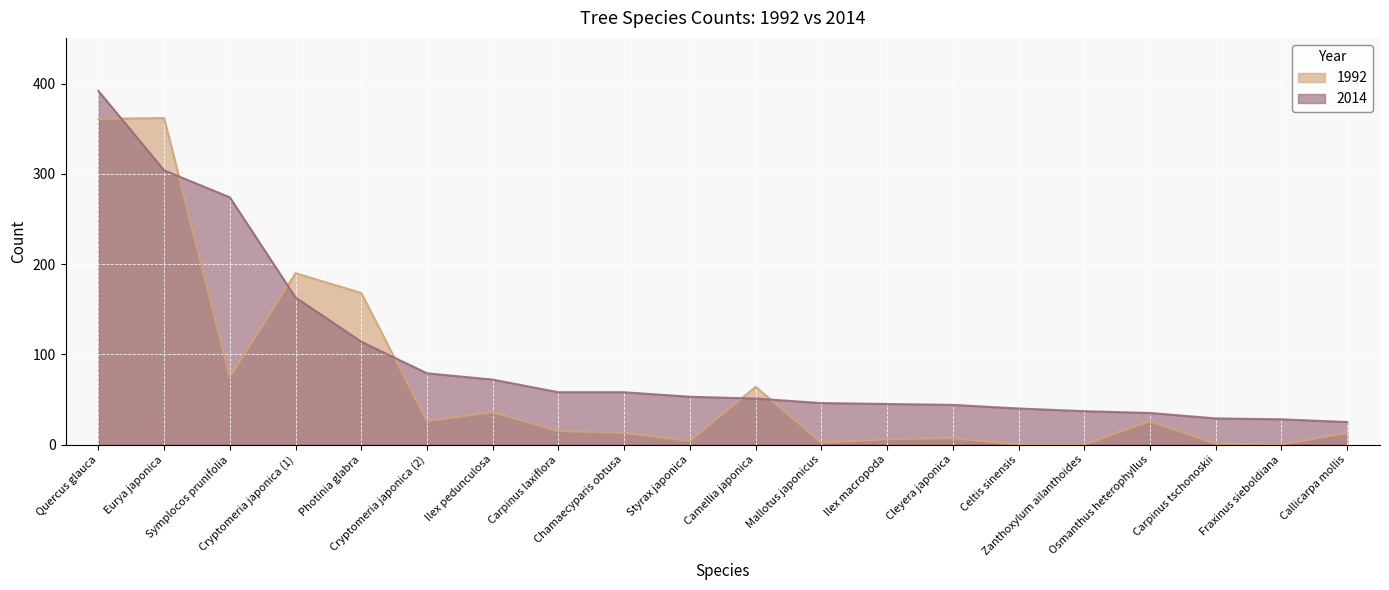

Reading left to right, extract all data points from this chart.

1992: 361	362	75	190	168	26	36	15	13	4	64	2	6	7	0	0	26	1	0	13
2014: 392	304	274	163	114	79	72	58	58	53	51	46	45	44	40	37	35	29	28	25